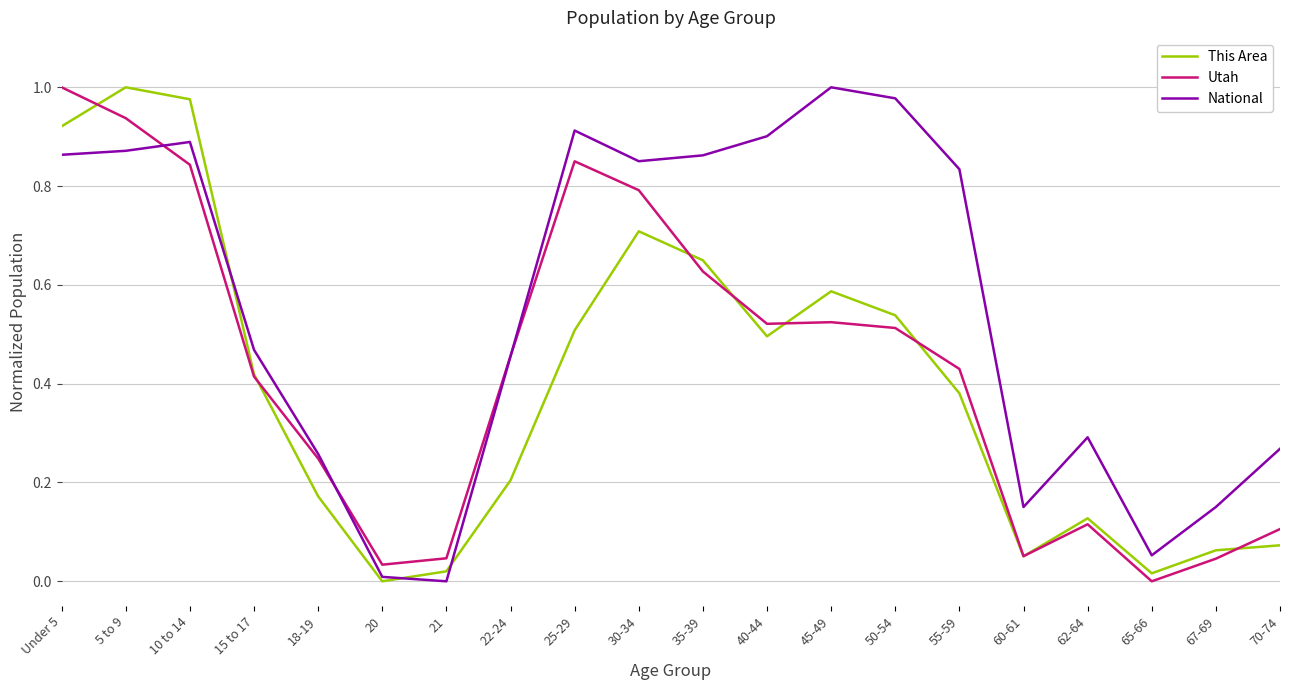

What position from the left is 55-59?

15